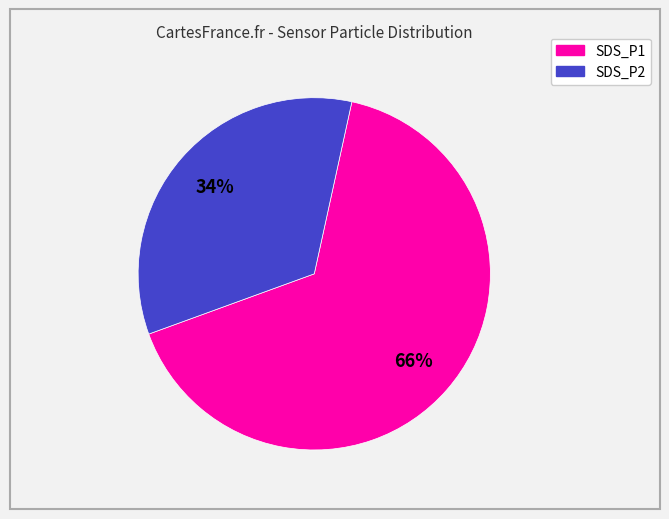

Is it true that SDS_P1 is 51% of the pie?

False